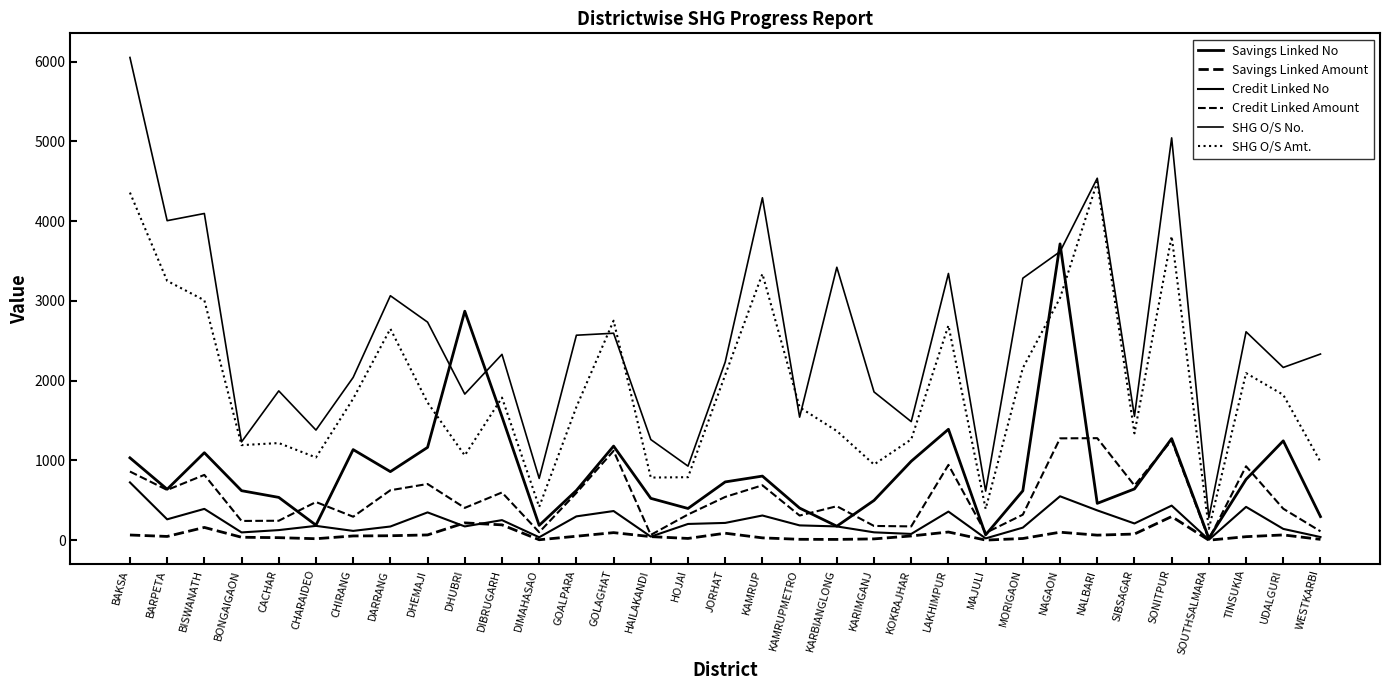

How many categories are shown in the chart?

33